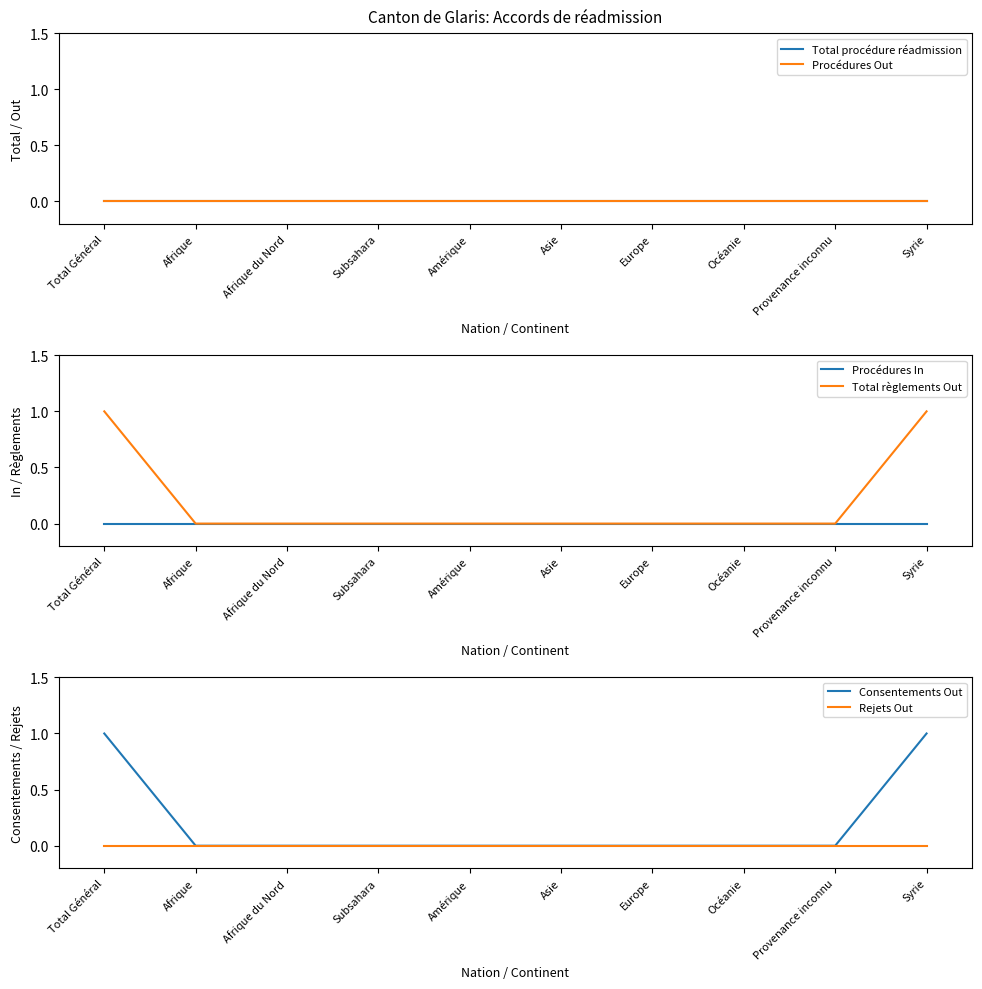

Reading right to left, list all the values displayed in this chart.

Total procédure réadmission: 0	0	0	0	0	0	0	0	0	0
Procédures Out: 0	0	0	0	0	0	0	0	0	0
Procédures In: 0	0	0	0	0	0	0	0	0	0
Total règlements Out: 1	0	0	0	0	0	0	0	0	1
Consentements Out: 1	0	0	0	0	0	0	0	0	1
Rejets Out: 0	0	0	0	0	0	0	0	0	0